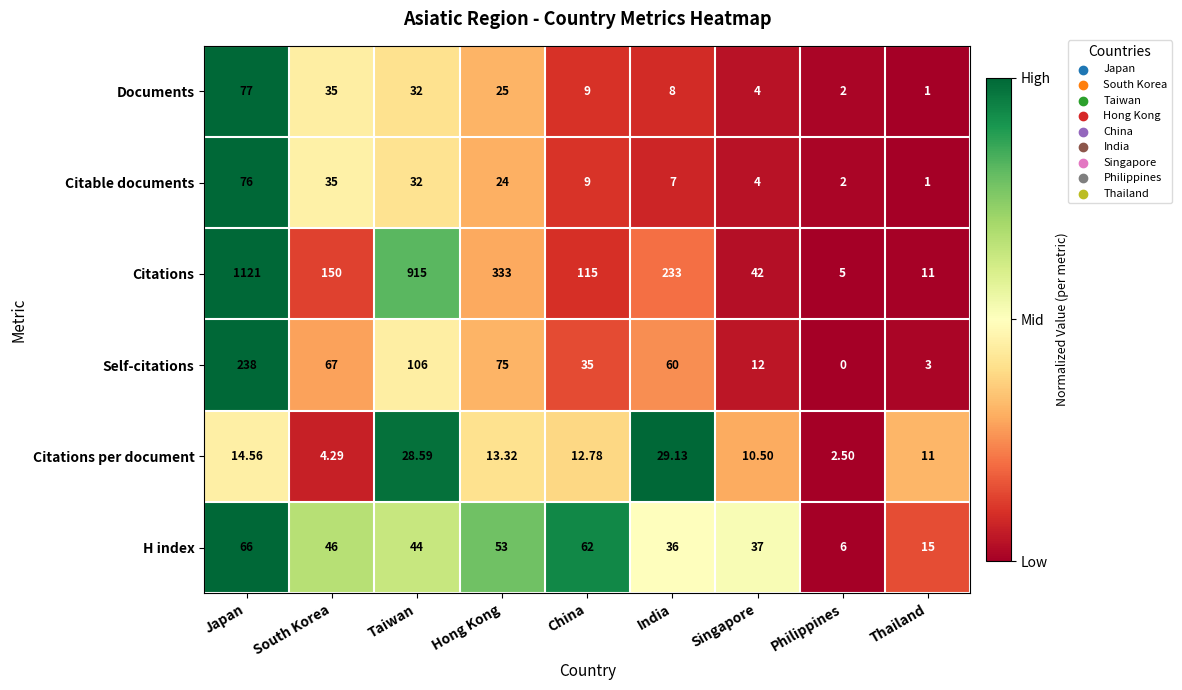

List the labels in order of H index value, largest first.

Japan, China, Hong Kong, South Korea, Taiwan, Singapore, India, Thailand, Philippines